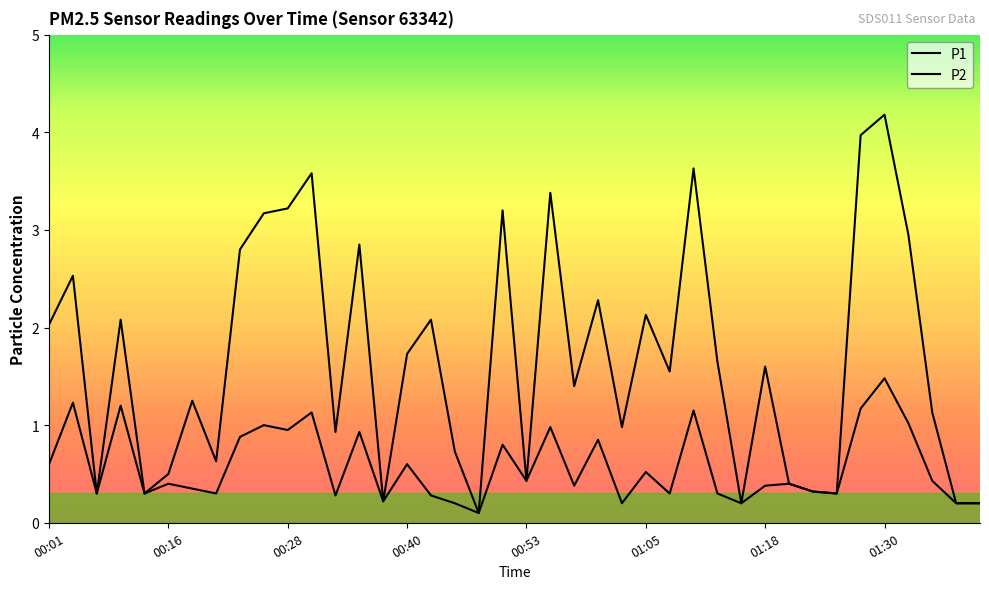

What is the smallest value displayed?

0.1